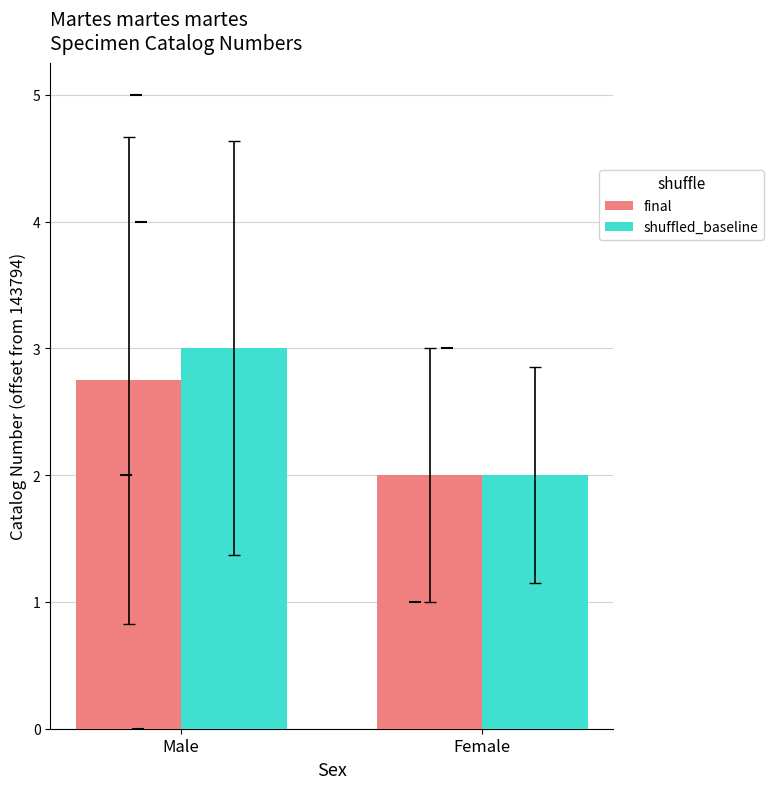

How many data points in final are above 2?

1